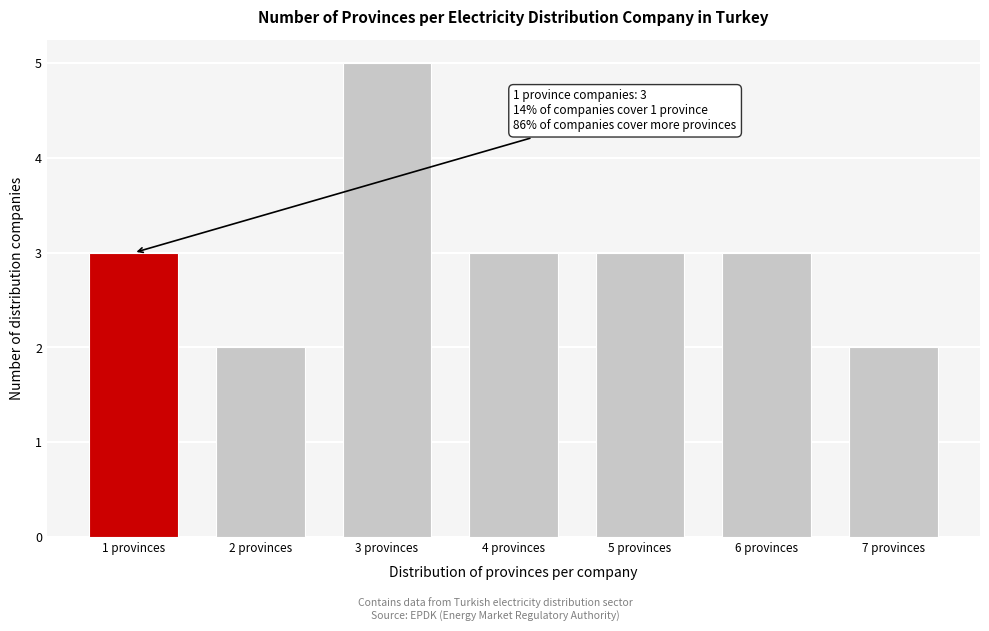

Reading left to right, list all the values displayed in this chart.

1 provinces=3	2 provinces=2	3 provinces=5	4 provinces=3	5 provinces=3	6 provinces=3	7 provinces=2